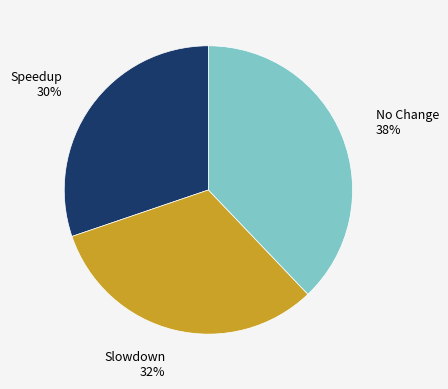

To the nearest percent, what is the difference between the largest and smallest slice percentages?

8%